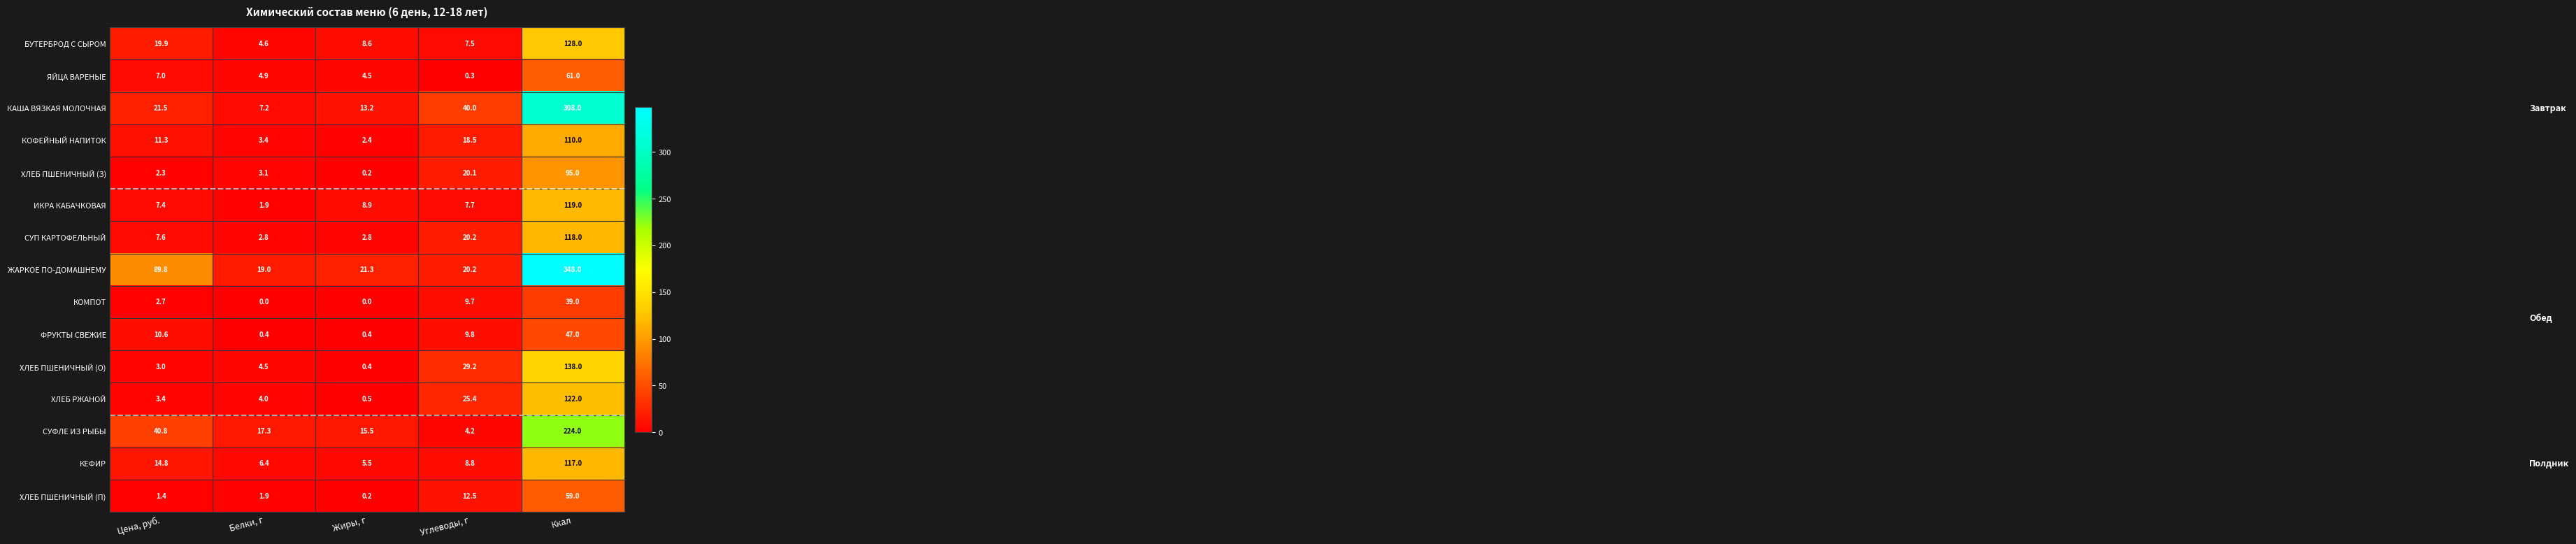

What is the average value of the ЖАРКОЕ ПО-ДОМАШНЕМУ series?

99.7